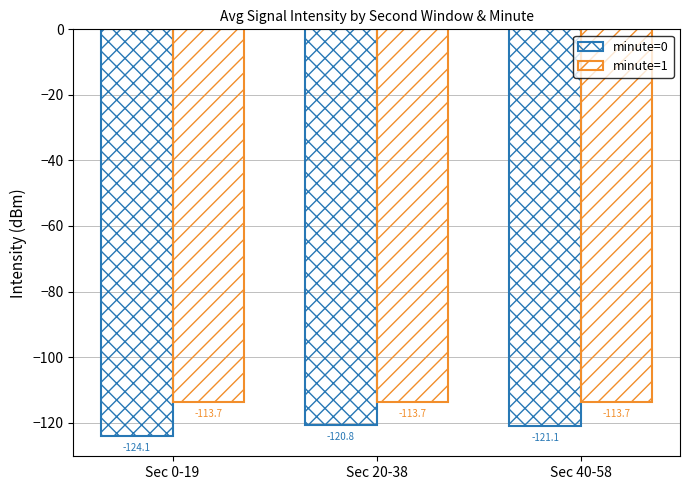

How many distinct data groups are displayed?

2